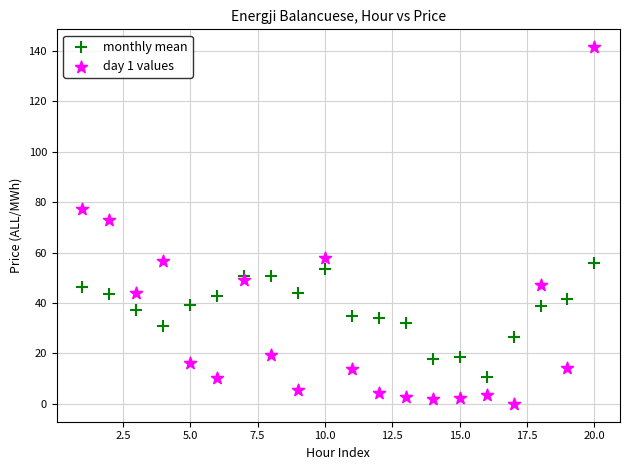

Which series has the widest spread of Y values?

day 1 values